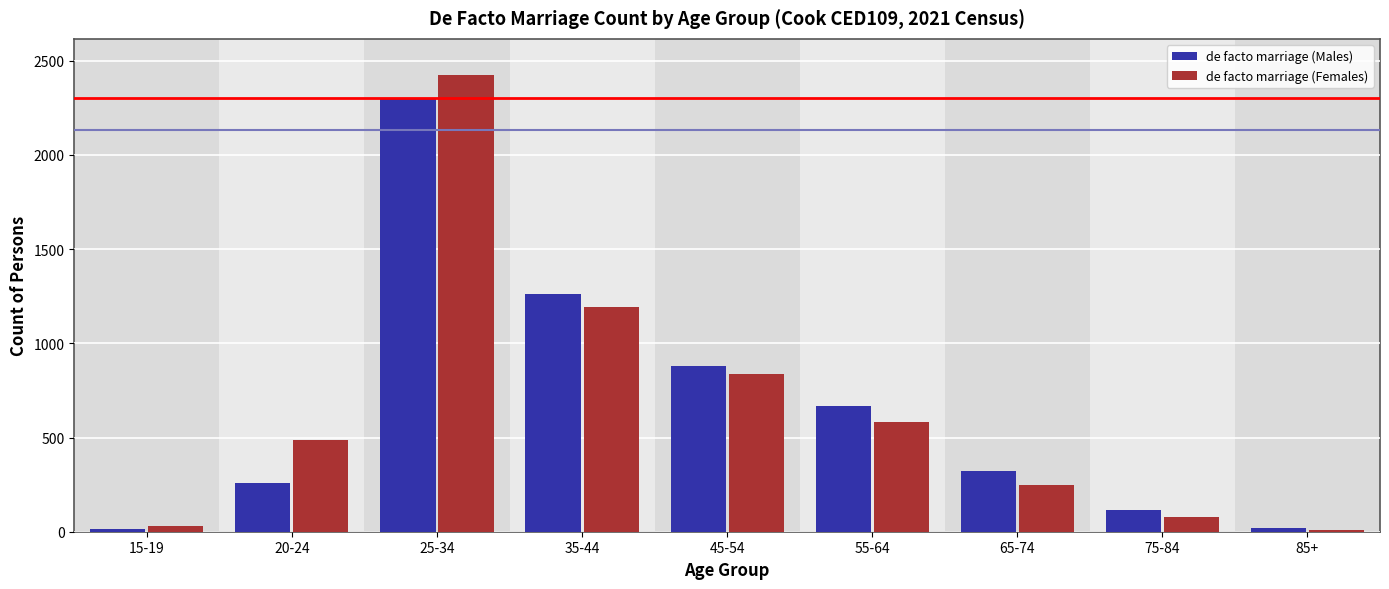

Rank the series by their maximum value, from lowest to highest.

de facto marriage (Males), de facto marriage (Females)